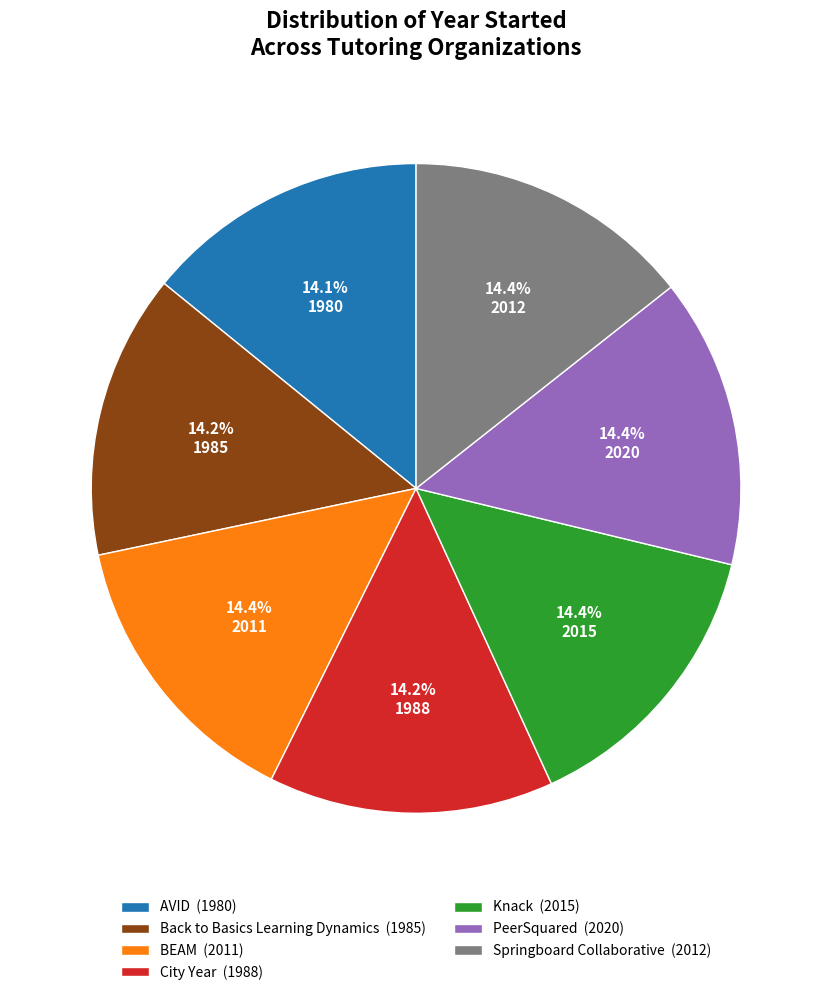

How many segments does this pie chart have?

7